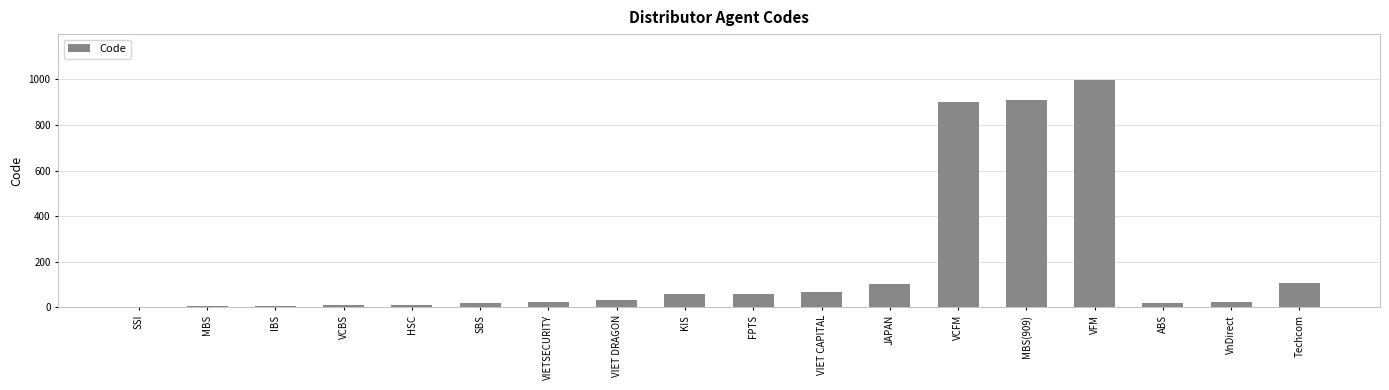

What is the approximate value at VIETSECURITY, to the nearest 10?

20